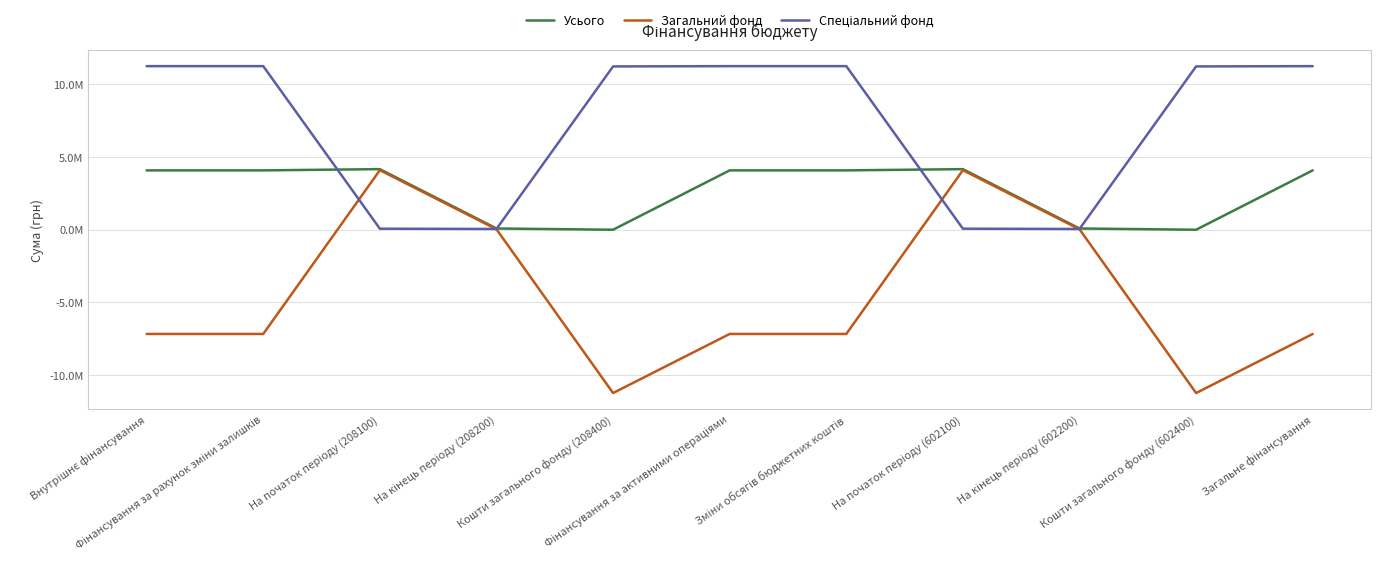

True or false: Усього and Загальний фонд cross at least once.

False